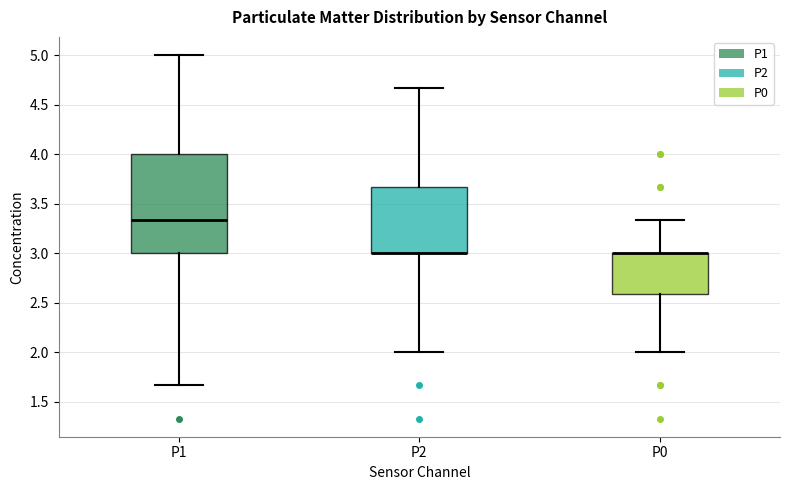

Reading left to right, transcribe this box plot: for each box, give where its median line is, the range the box spans, and where its two whiskers end, as read against the y-axis. The values are not printed on the chart, so give them approximately, as read against the axis.

P1: median 3.35, box 3.00 to 4.00, whiskers 1.65 to 5.00
P2: median 3.00 (drawn on the box's lower edge), box 3.00 to 3.65, whiskers 2.00 to 4.65
P0: median 3.00 (drawn on the box's upper edge), box 2.60 to 3.00, whiskers 2.00 to 3.35